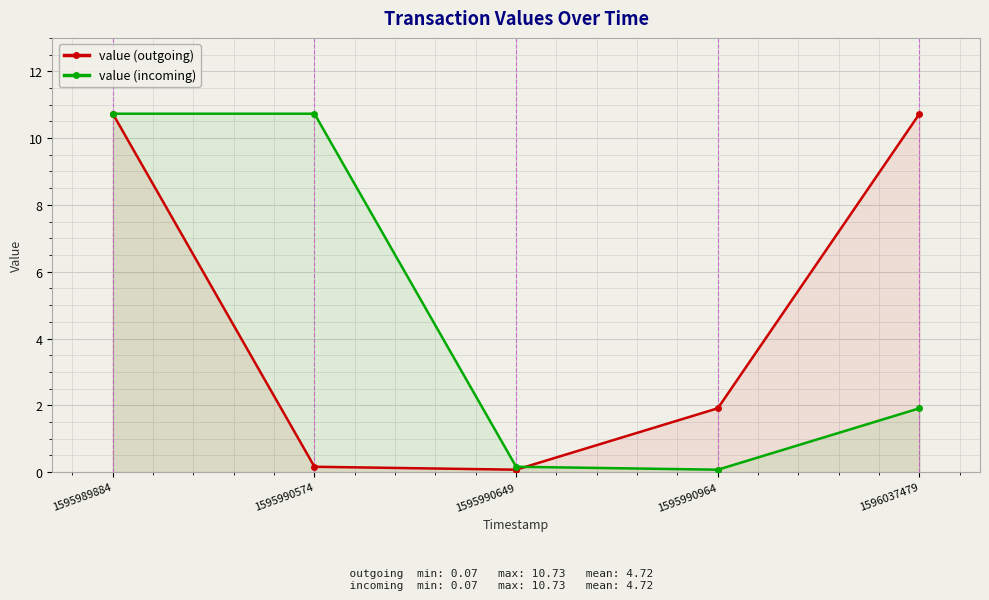

Reading left to right, transcribe all the data shown in this chart.

value (outgoing): 10.7	0.2	0.1	1.9	10.7
value (incoming): 10.7	10.7	0.2	0.1	1.9